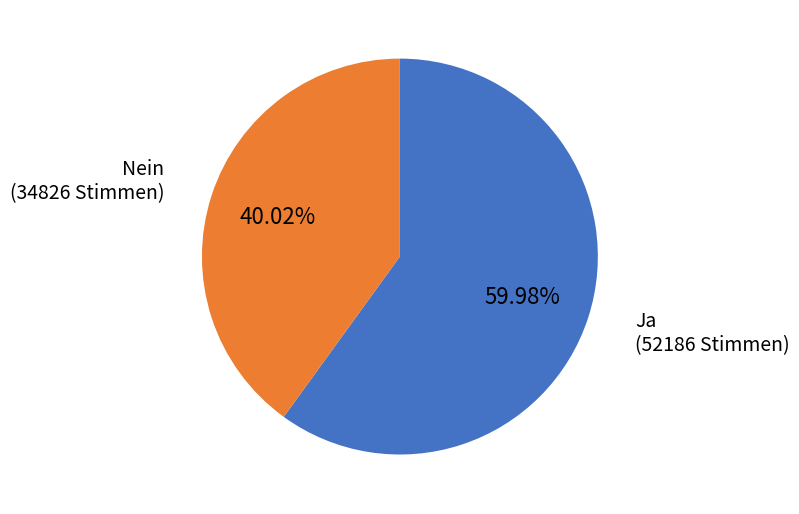

Is there any slice that represents more than half of the pie?

Yes